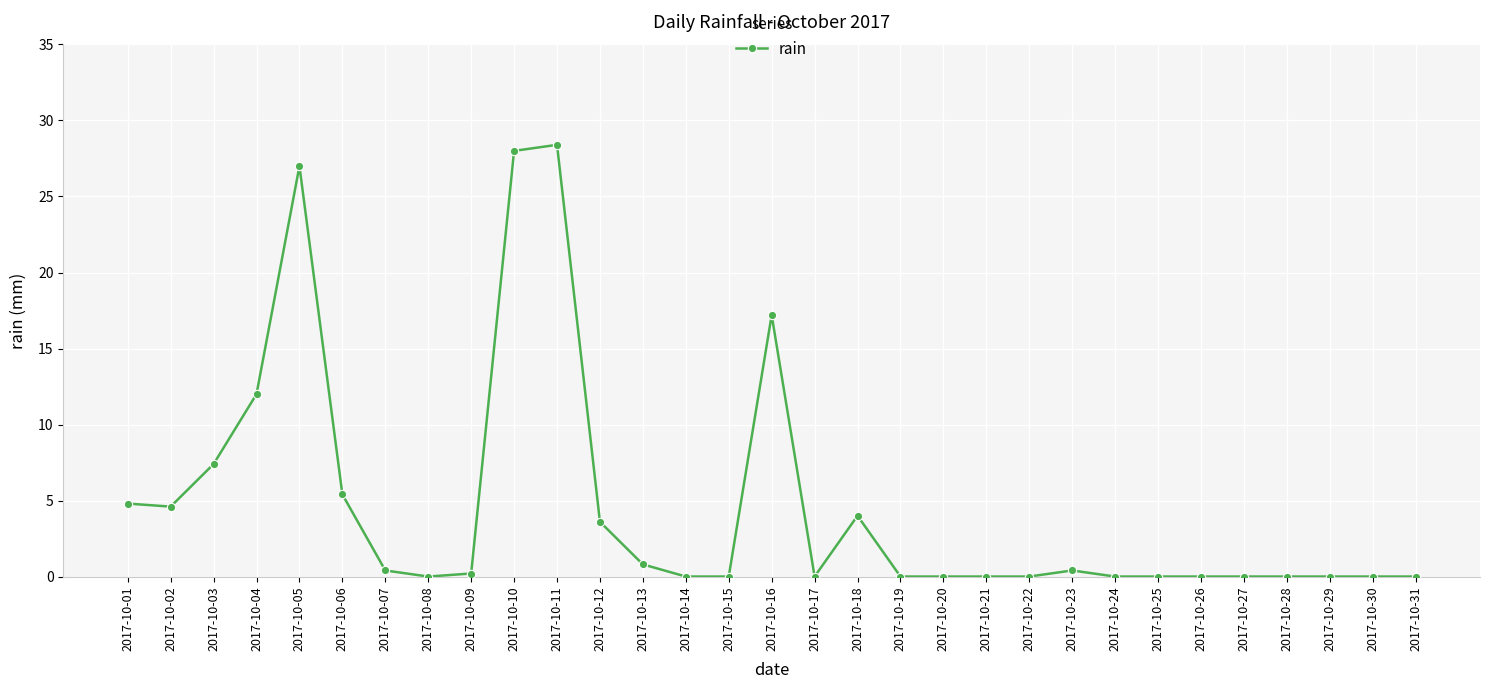

Approximately how many times larger is the value at 2017-10-03 compared to 2017-10-12?

2.1